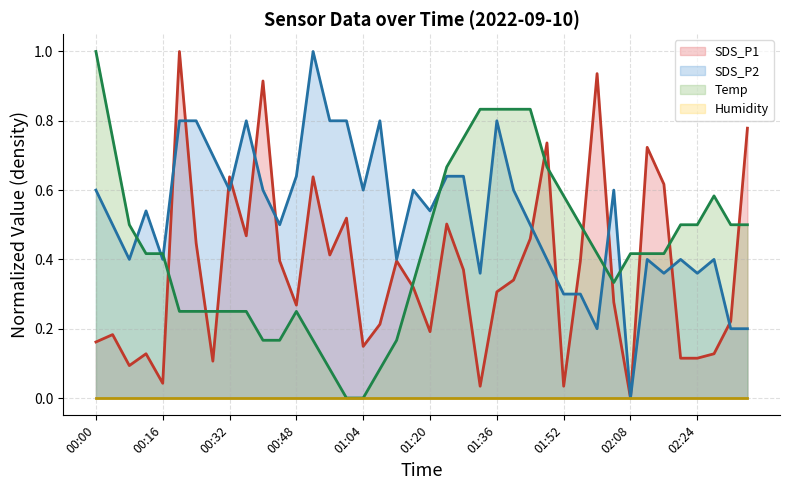

How many data points does each series have?

40